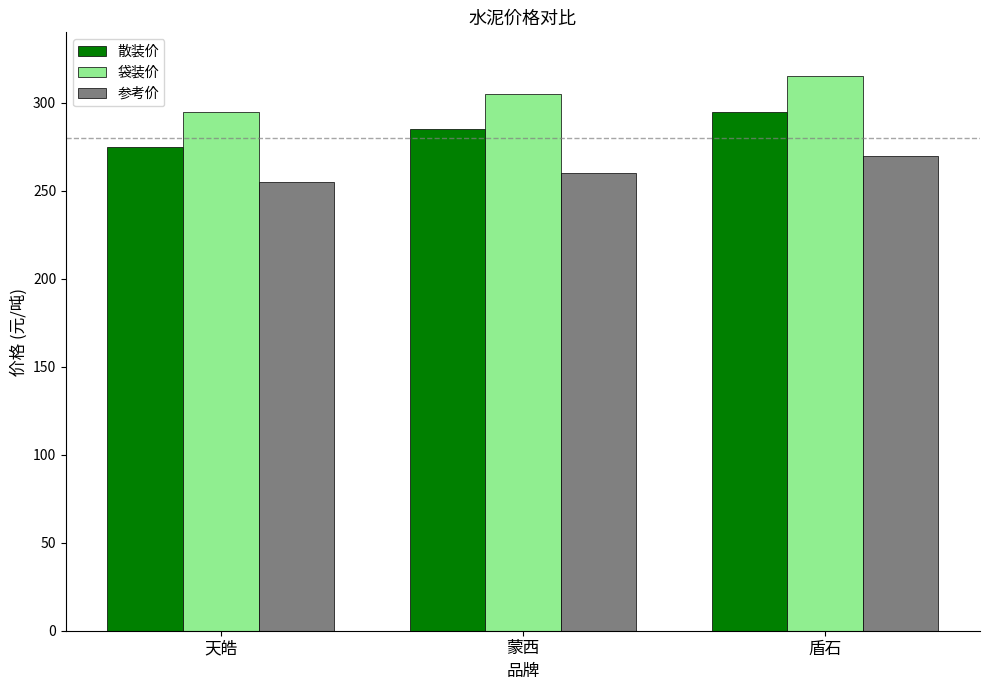

What is the smallest value displayed?

255